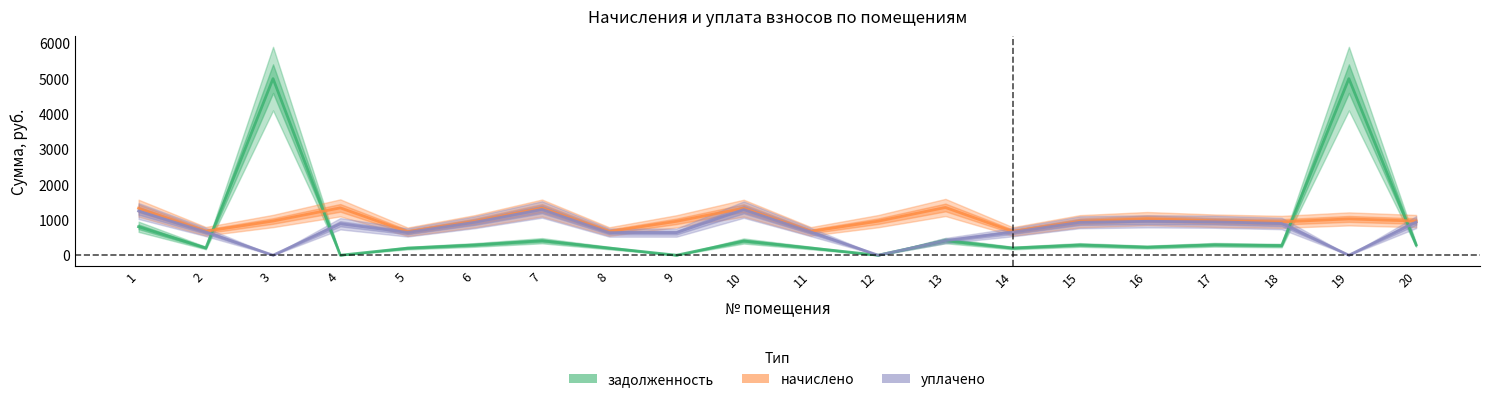

Rank the series by their maximum value, from lowest to highest.

уплачено, начислено, задолженность